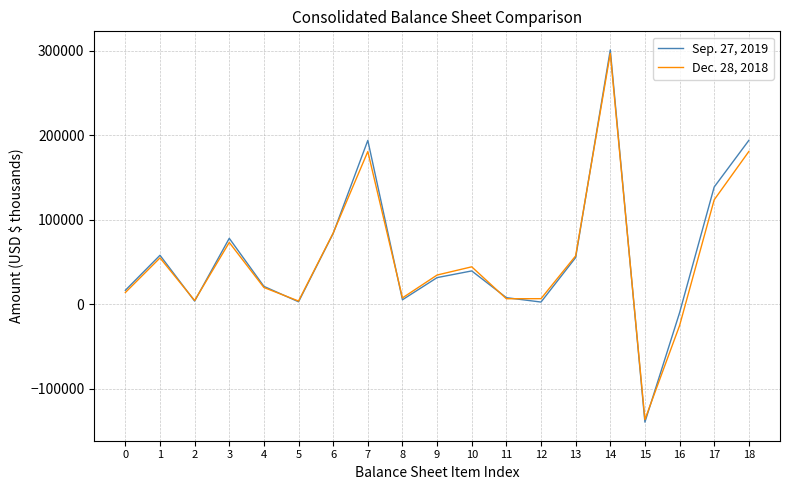

How many series are shown in this chart?

2